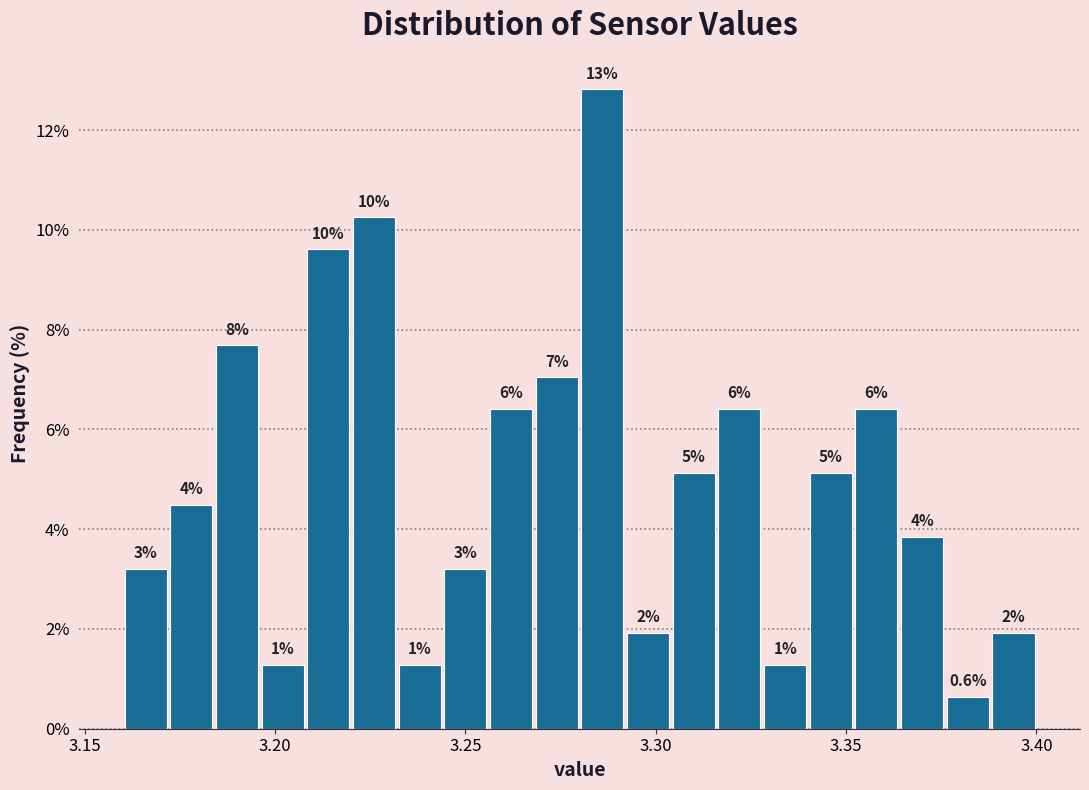

Read against the x-axis, roughly where is the centre of the tallest bar?

3.285